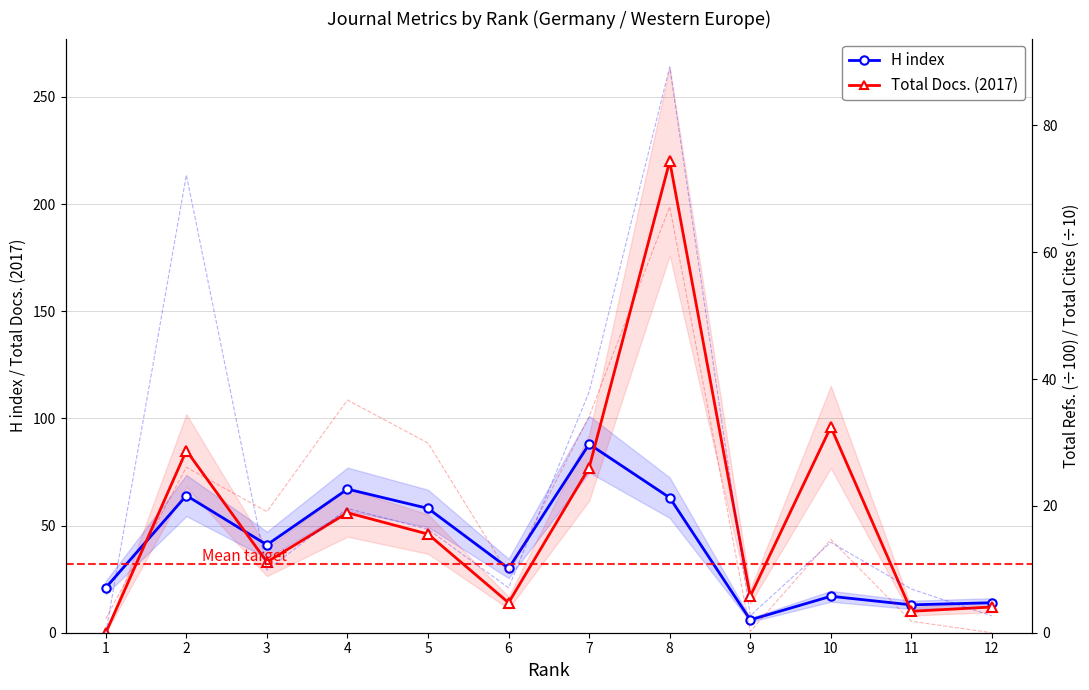

What is the maximum value for Total Cites (/10)?

67.2